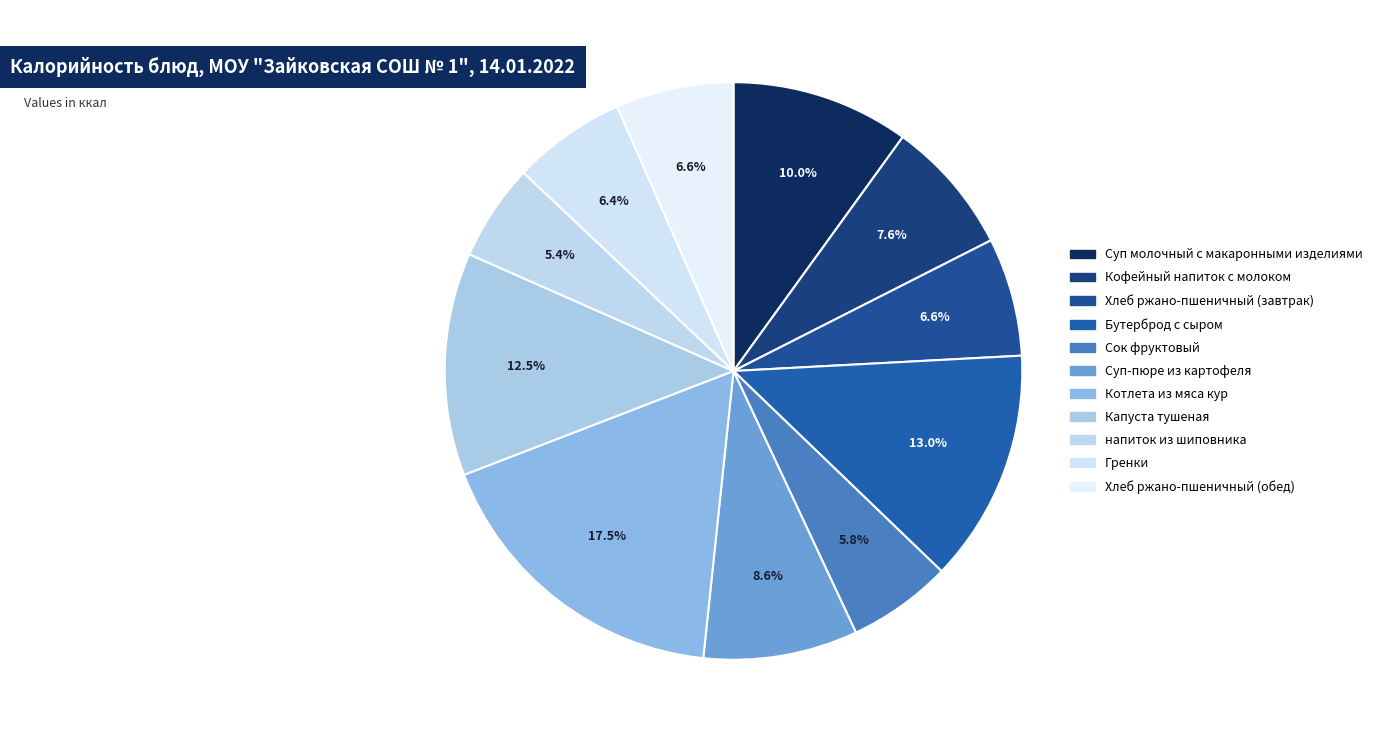

How many segments does this pie chart have?

11